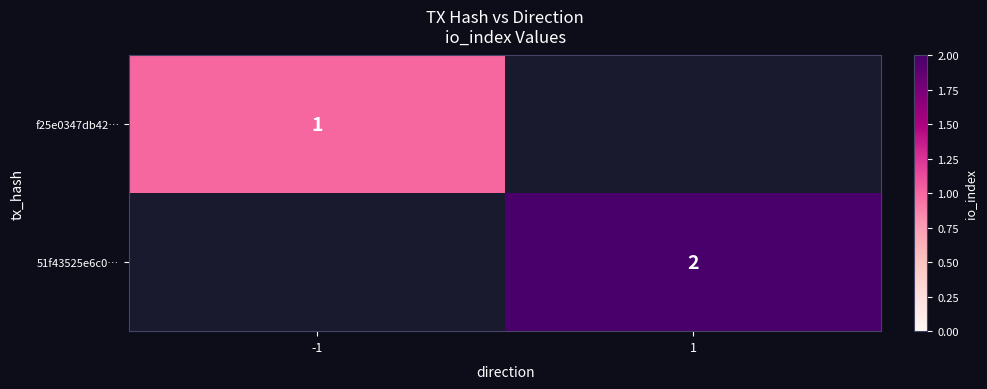

The value of f25e0347db42… at -1 is 2. True or false?

False